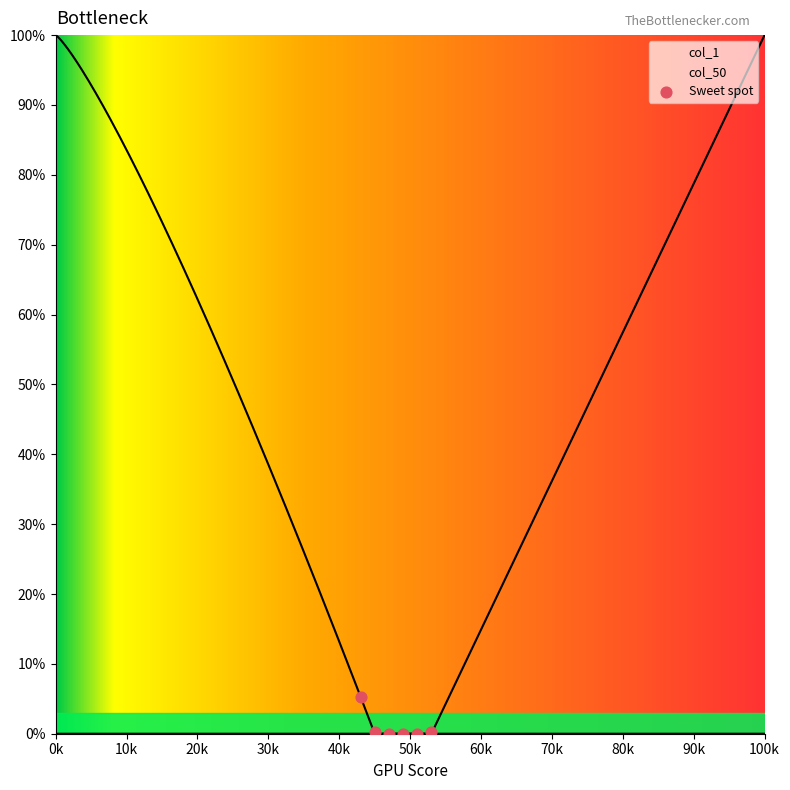

Which series has the largest Y range (max minus min)?

col_50